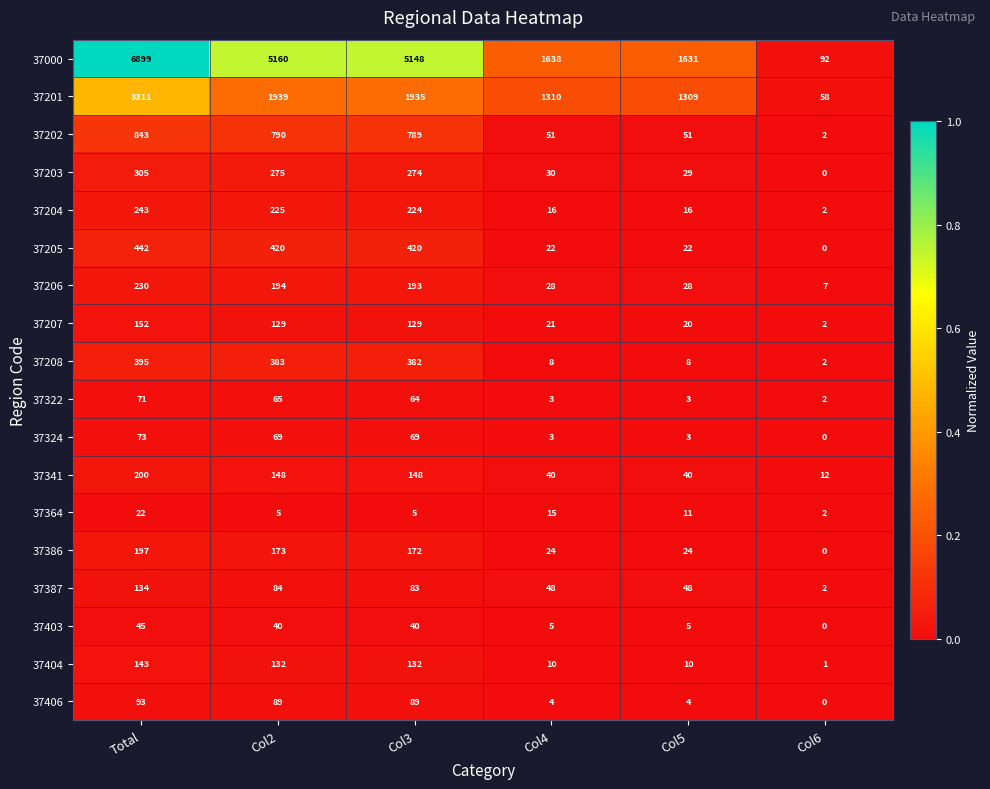

List the series in order of their peak value, lowest first.

37364, 37403, 37322, 37324, 37406, 37387, 37404, 37207, 37386, 37341, 37206, 37204, 37203, 37208, 37205, 37202, 37201, 37000